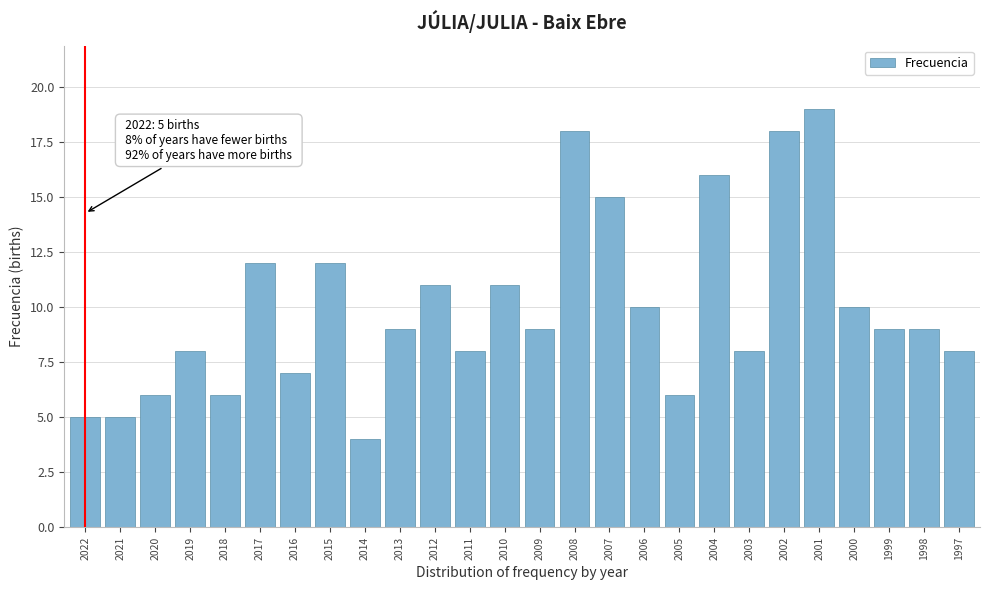

Reading left to right, what are all the values shown in this chart?

5	5	6	8	6	12	7	12	4	9	11	8	11	9	18	15	10	6	16	8	18	19	10	9	9	8